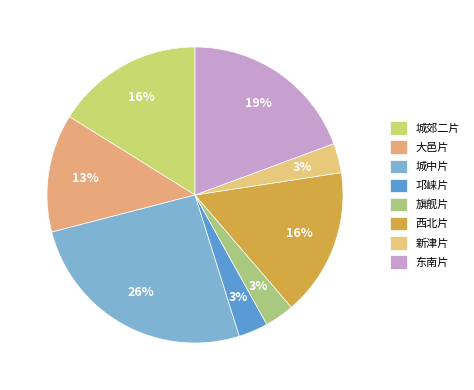

True or false: 东南片 accounts for 9% of the total.

False